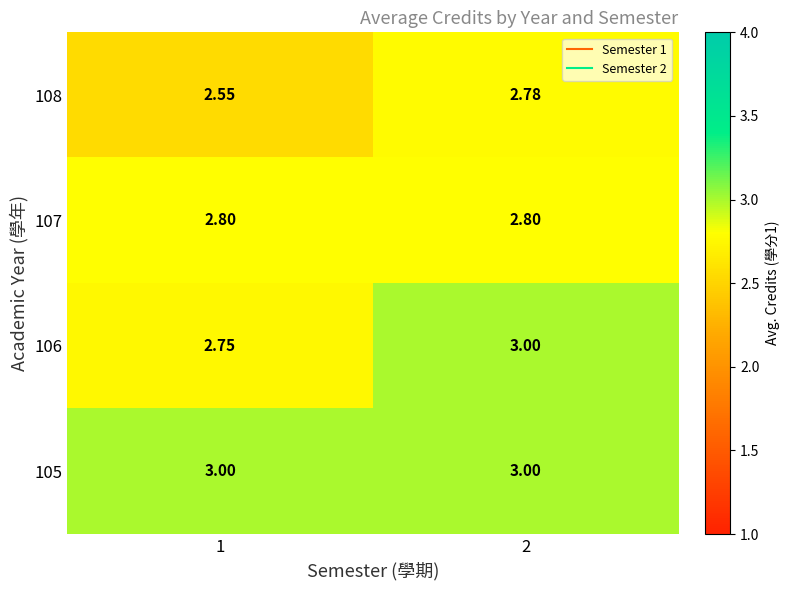

Is the value of 105 at 1 greater than the value of 107 at 1?

Yes